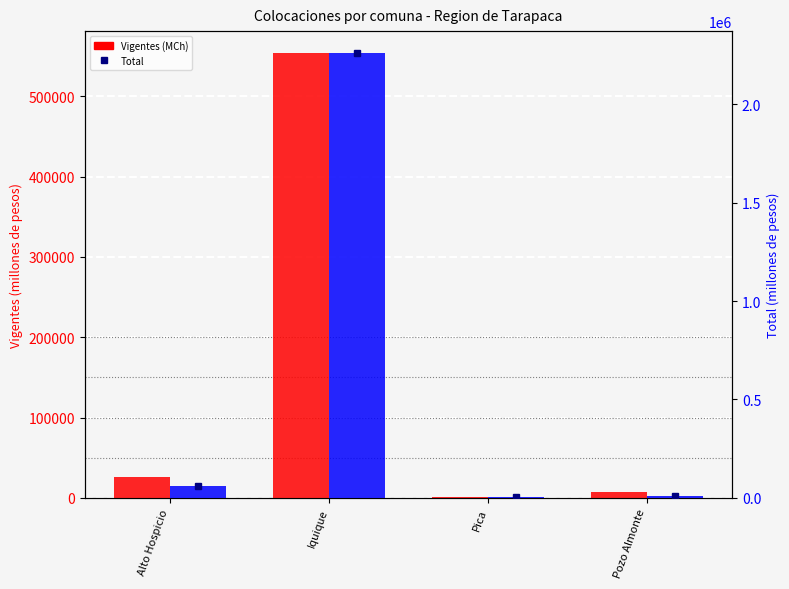

Which series has the largest total across all categories?

Total